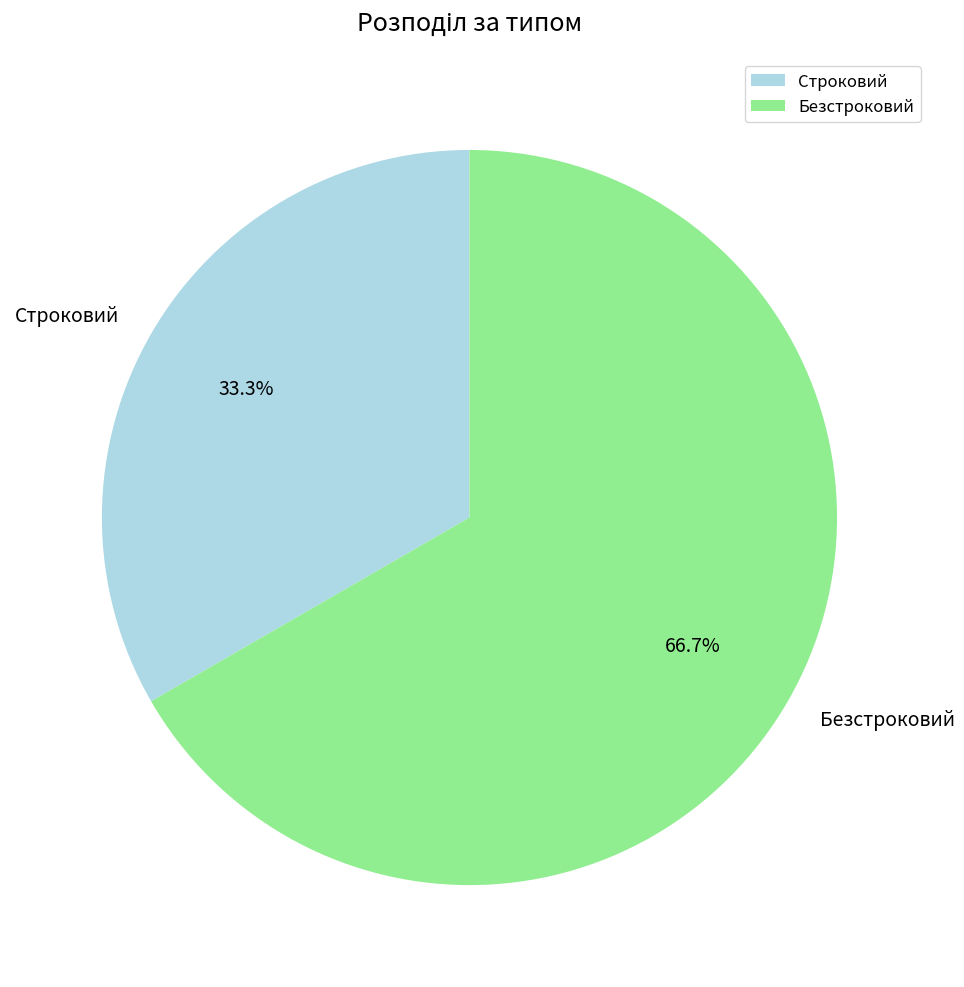

Does Строковий account for over 50% of the chart?

No